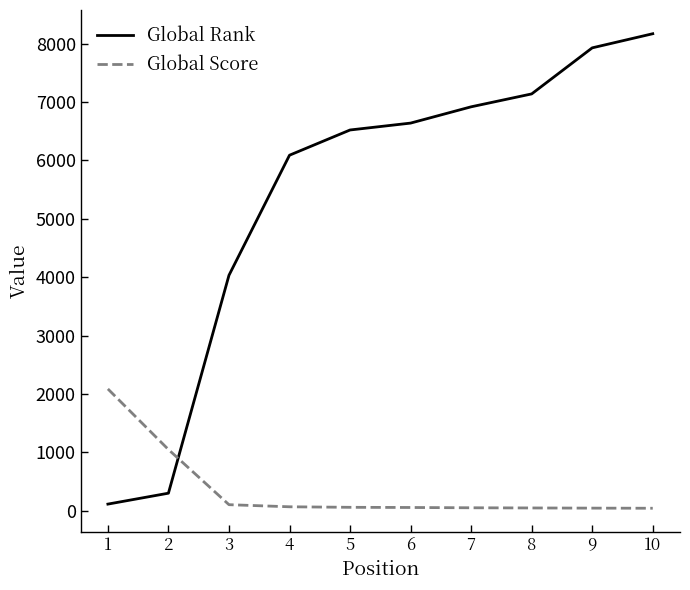

What is the minimum value for Global Rank?

112